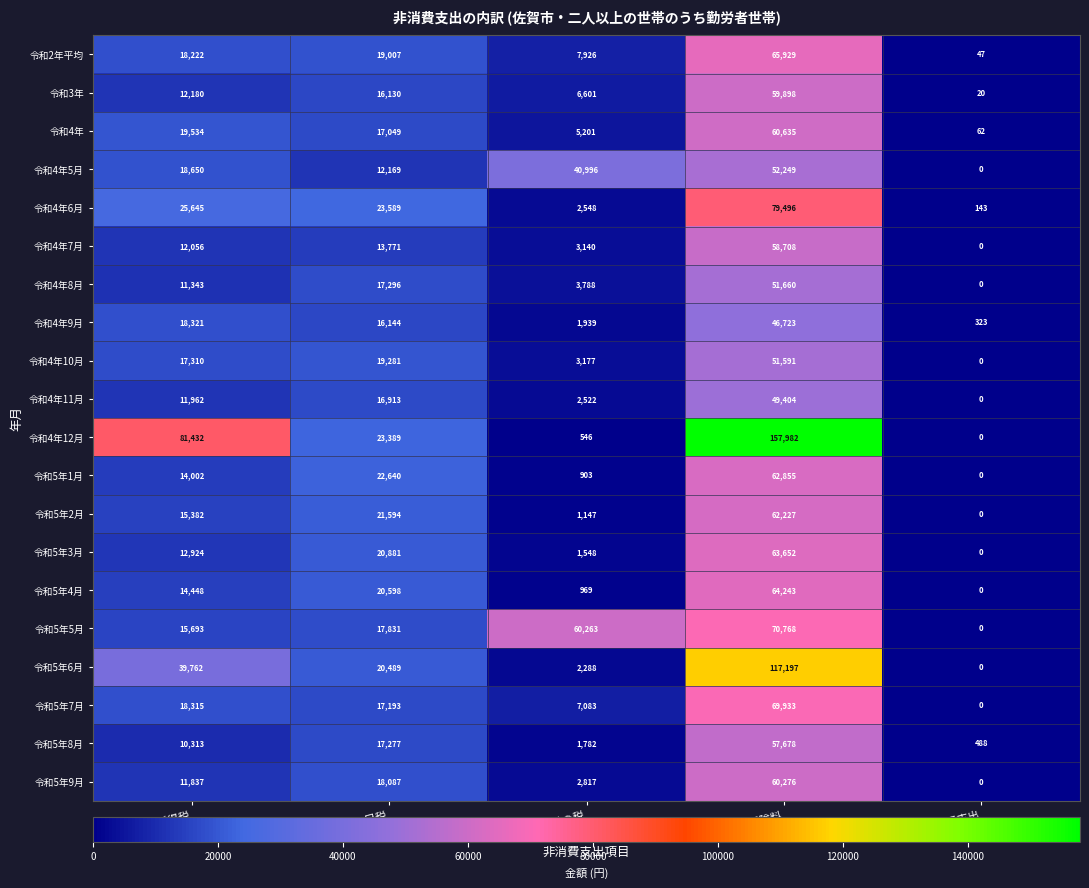

What is the difference between the maximum and minimum values in the 令和5年7月 series?

69933